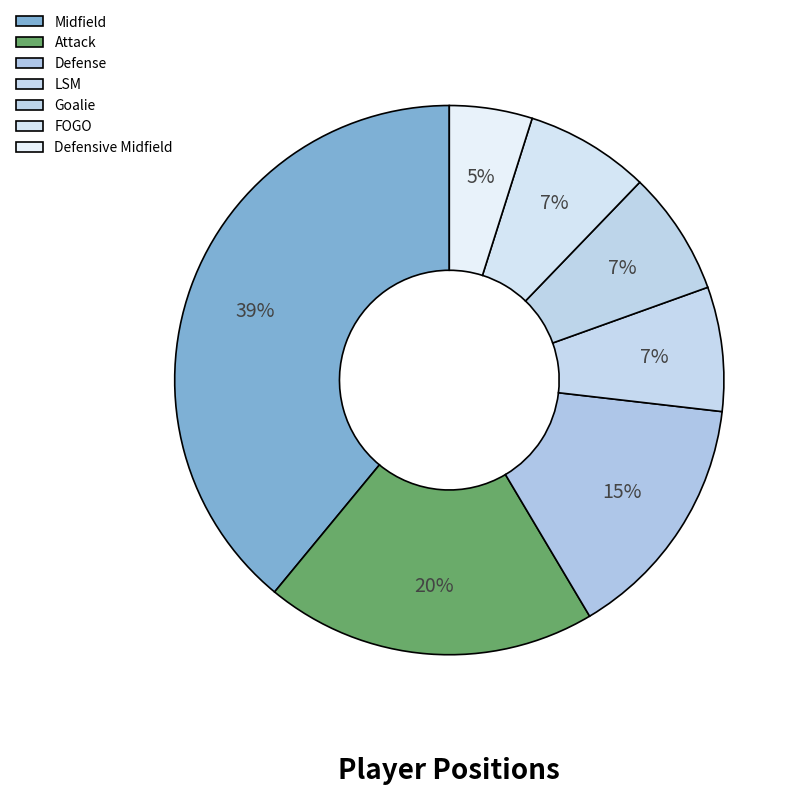

Which slice is the smallest?

Defensive Midfield